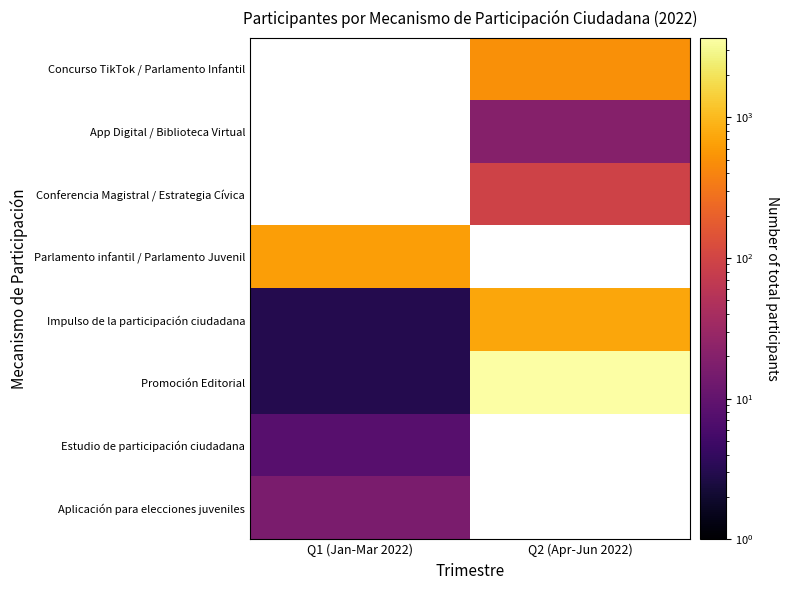

What is the lowest value of the Estudio de participación ciudadana series?

8.0